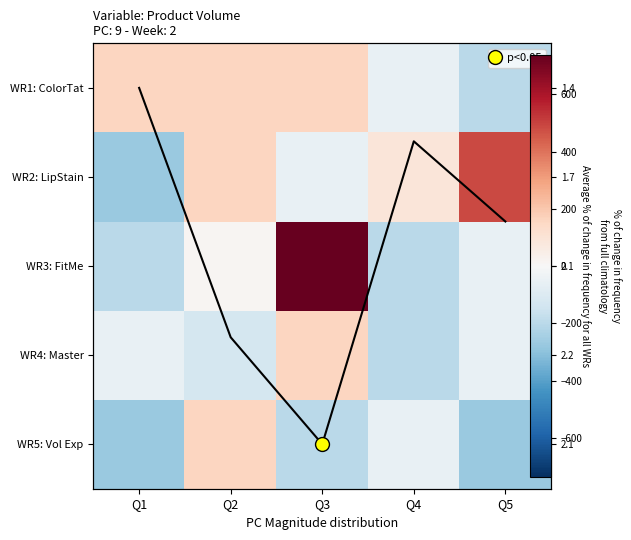

What is the sum of all WR3: FitMe values?

295.2